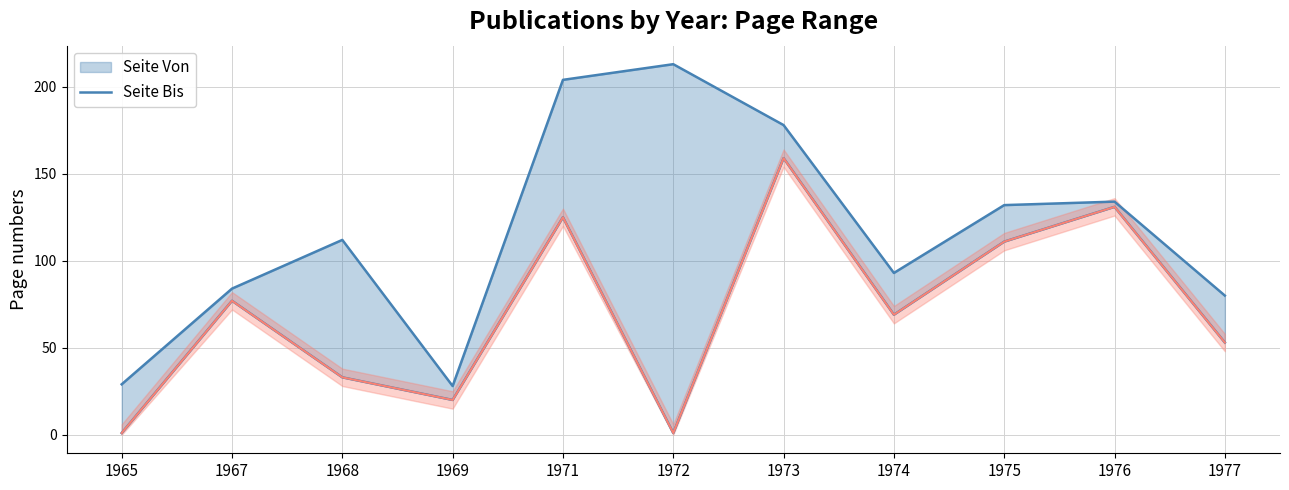

Where is Seite Von nearest to the value 80?

1967